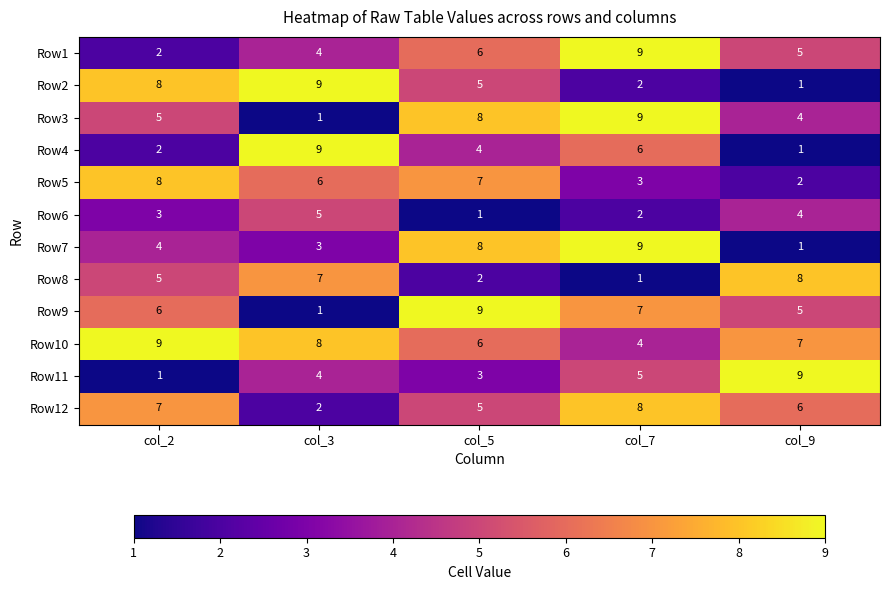

Rank the categories by Row8 value from highest to lowest.

col_9, col_3, col_2, col_5, col_7